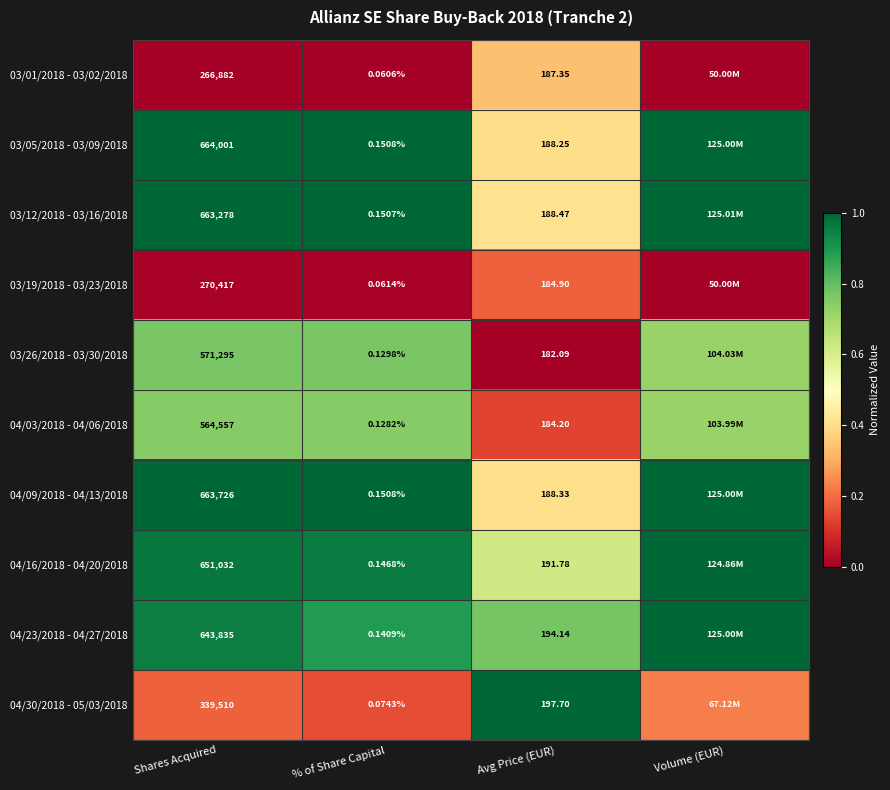

Is the value of 04/03/2018 - 04/06/2018 at % of Share Capital greater than the value of 04/23/2018 - 04/27/2018 at Avg Price (EUR)?

No